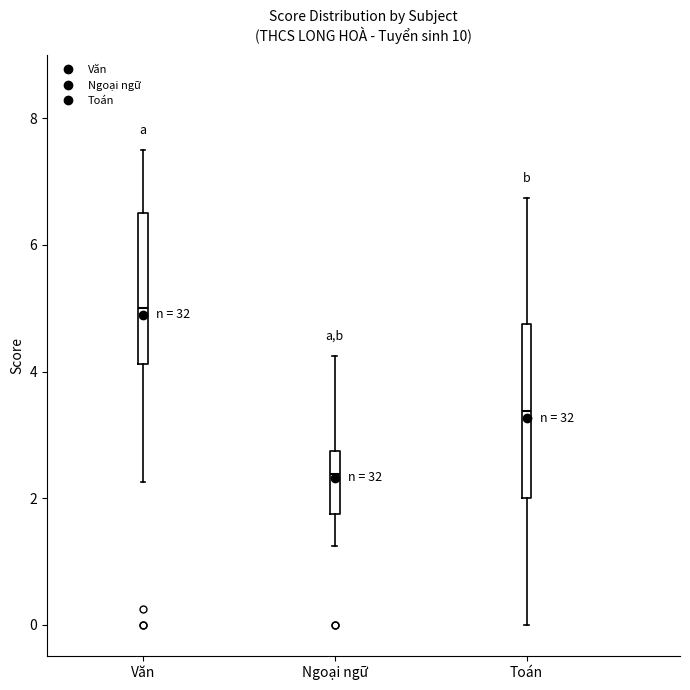

Reading left to right, read every box against the y-axis: the position of its median line, the range the box covers, and the ends of its whiskers. The values are not printed on the chart, so give them approximately, as read against the axis.

Văn: median 5.0, box 4.2 to 6.6, whiskers 2.2 to 7.6
Ngoại ngữ: median 2.4, box 1.8 to 2.8, whiskers 1.2 to 4.2
Toán: median 3.4, box 2.0 to 4.8, whiskers 0.0 to 6.8